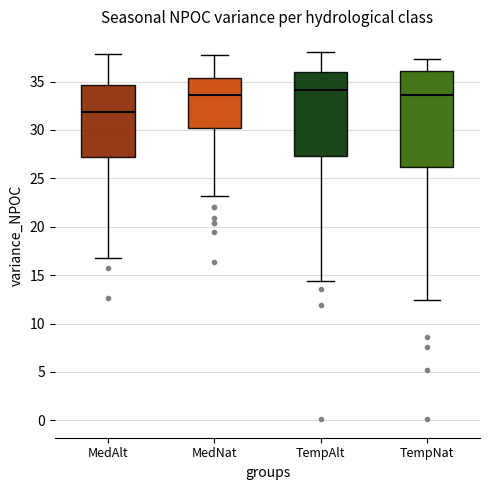

Which box has the highest median line?

TempAlt